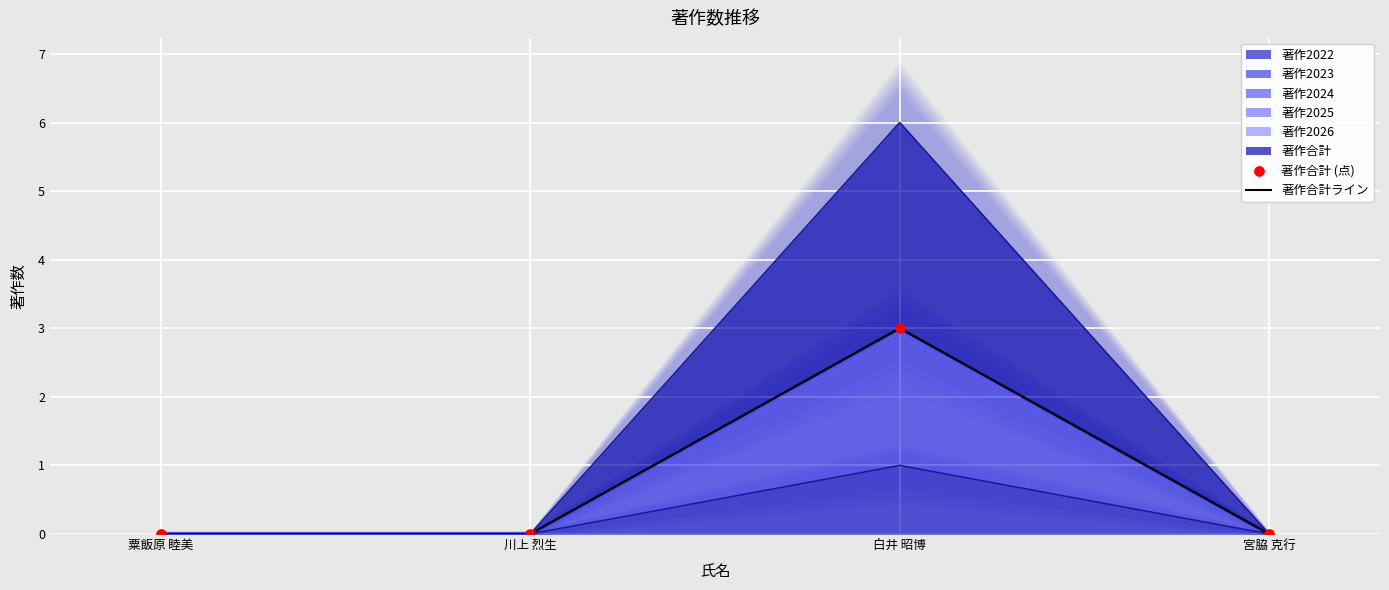

Which series has the widest spread of Y values?

著作合計ライン